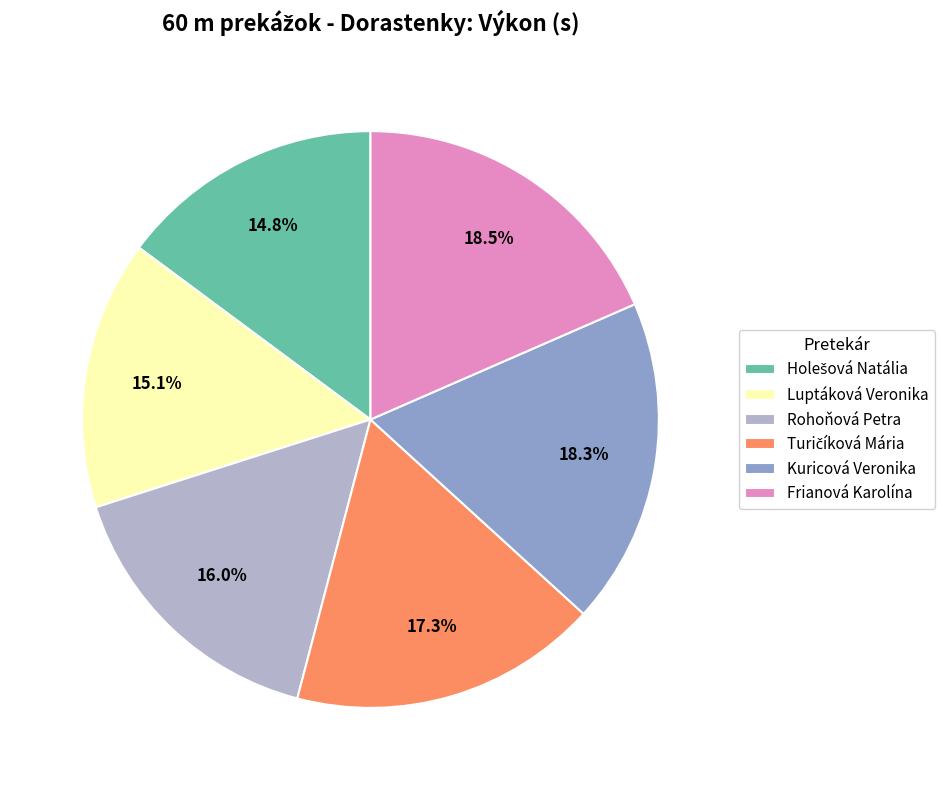

Combined, do Rohoňová Petra and Frianová Karolína account for over 50%?

No